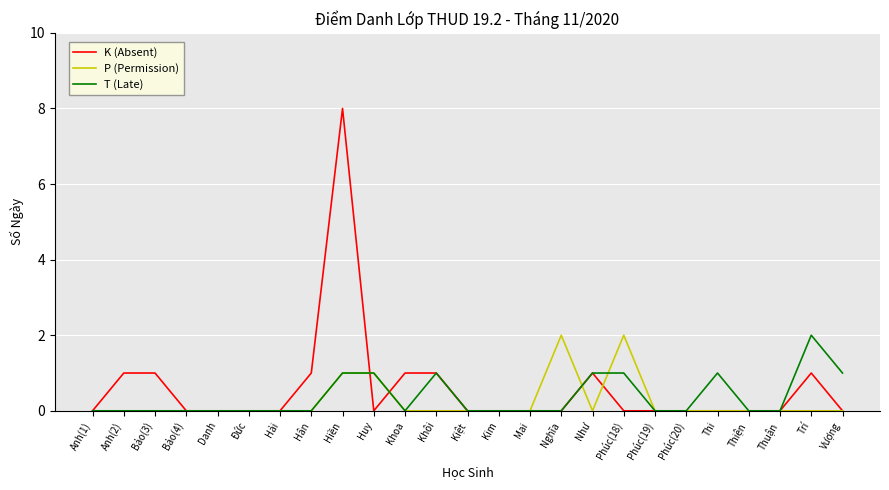

True or false: P (Permission) has more than 0 points higher than both neighbors.

True